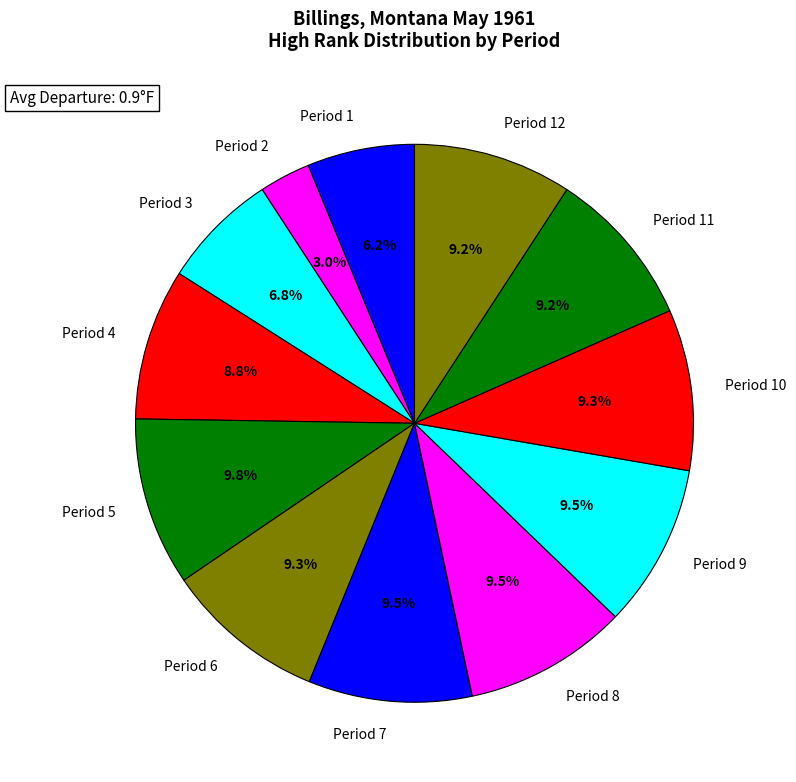

To the nearest percent, what percentage of the pie is Period 12?

9%